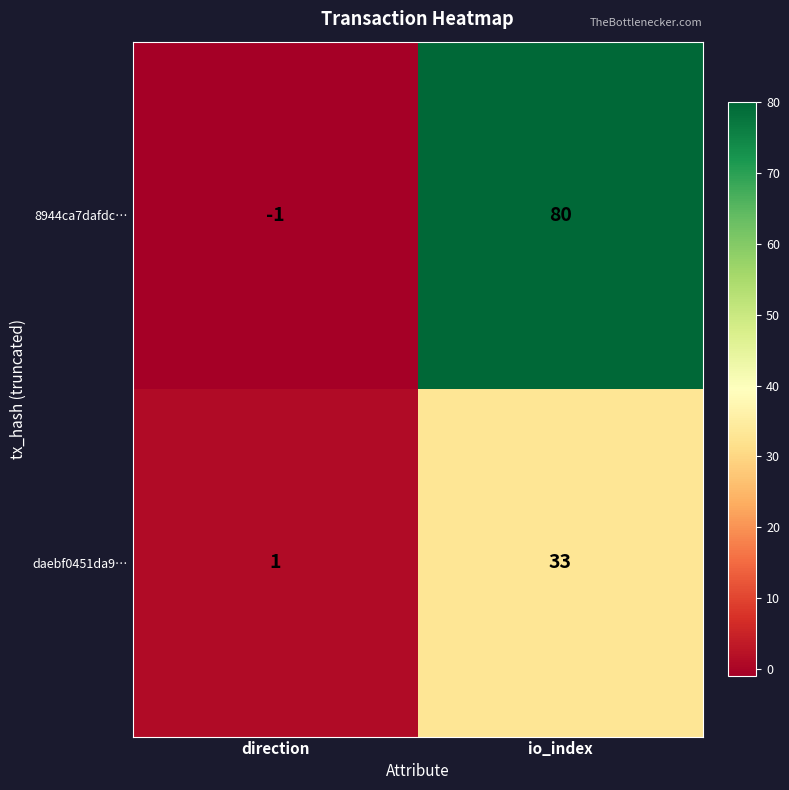

Which series has the largest range (max minus min)?

8944ca7dafdc…